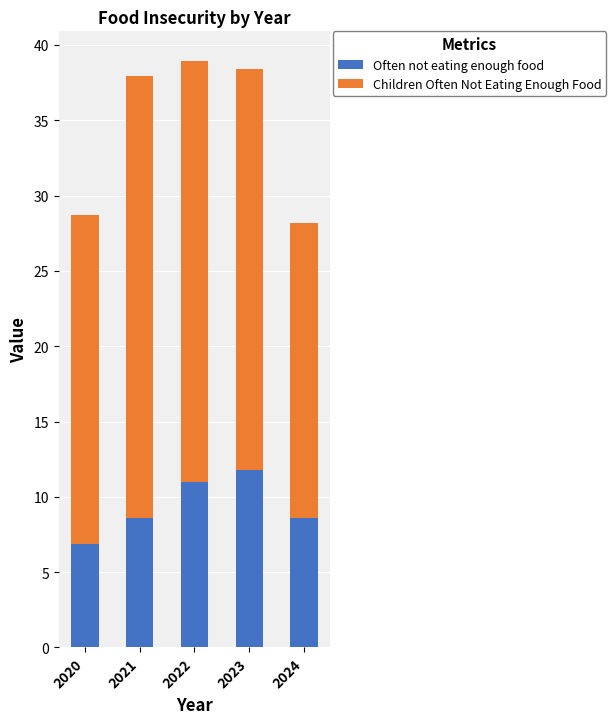

What is the value of the Often not eating enough food bar at the 2nd from the left?

8.6